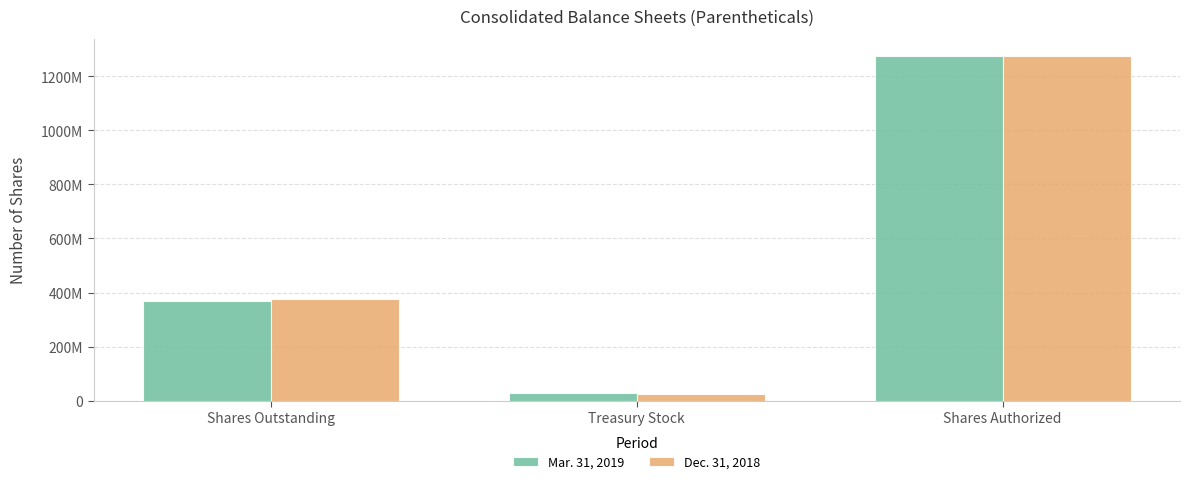

List the labels in order of Dec. 31, 2018 value, smallest first.

Treasury Stock, Shares Outstanding, Shares Authorized